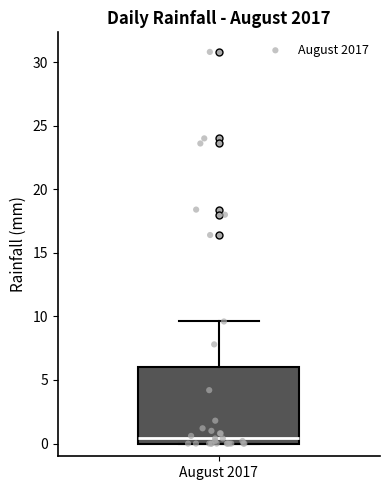

Transcribe this box plot: give where the median line is, the range the box spans, and where the two whiskers end, as read against the y-axis. The values are not printed on the chart, so give them approximately, as read against the axis.

median 0.5, box 0.0 to 6.0, whiskers 0.0 to 9.5